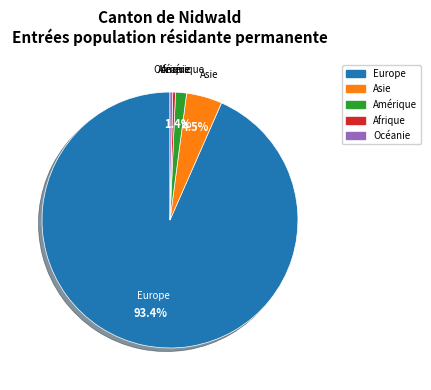

To the nearest percent, what is the difference between the largest and smallest slice percentages?

93%